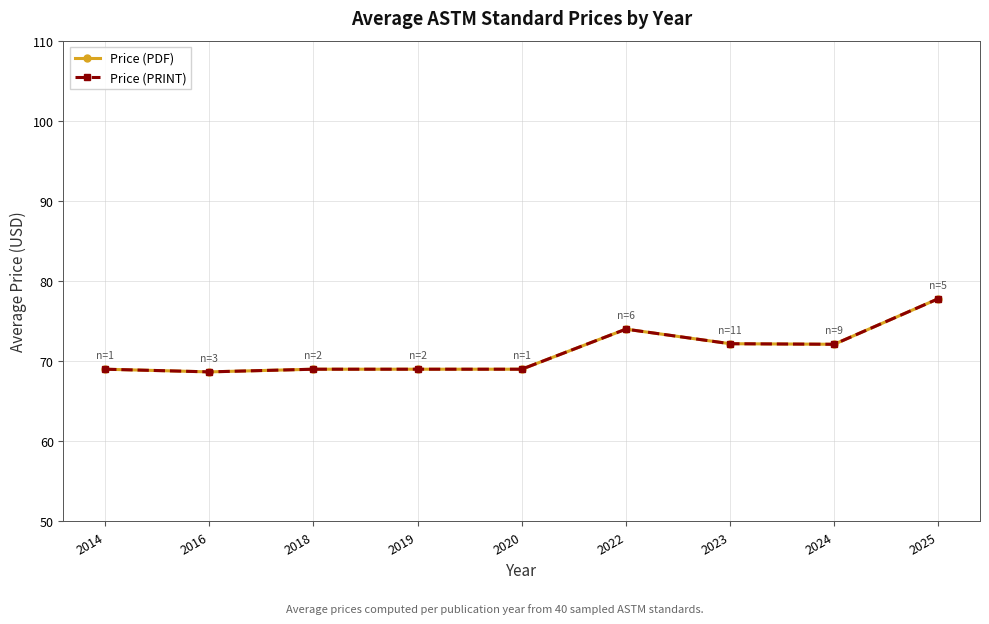

Which series has the largest range (max minus min)?

Price (PDF)